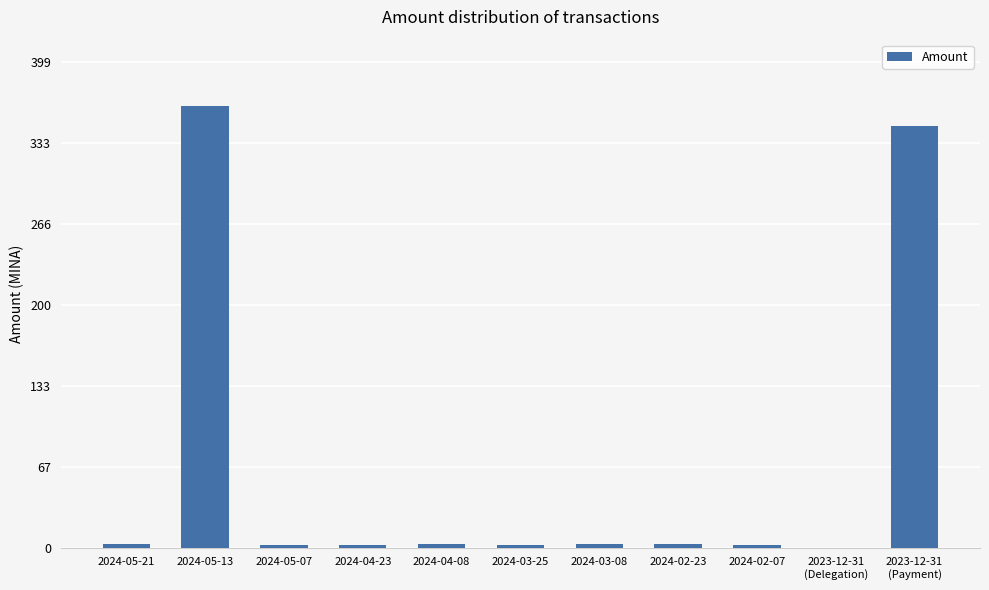

The chart shows a value of 591.7 at 2024-05-13. True or false?

False